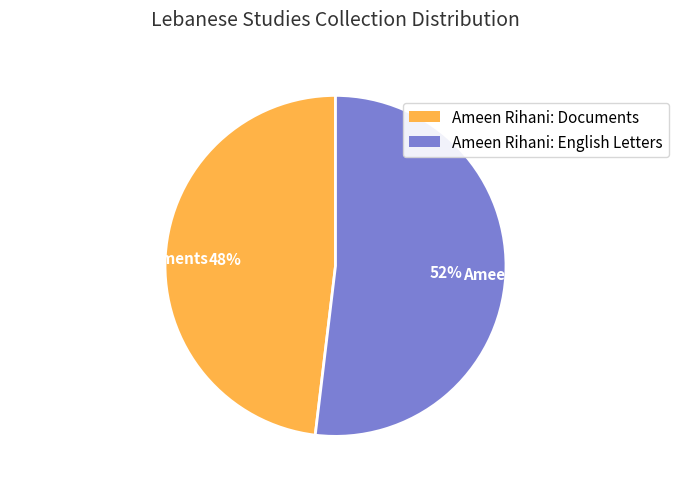

Which category accounts for the majority?

Ameen Rihani: English Letters